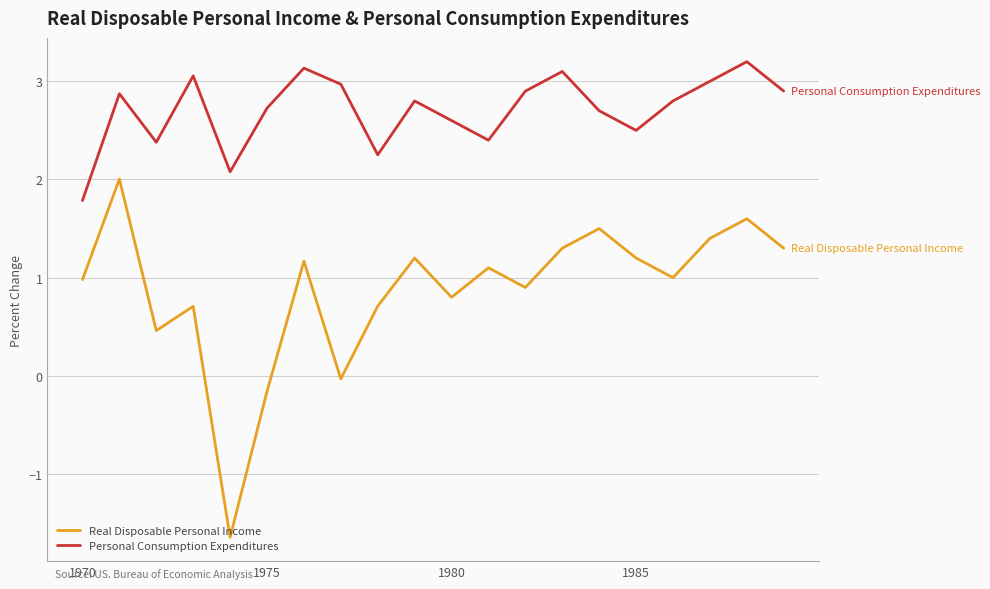

What is the maximum value for Real Disposable Personal Income?

2.0